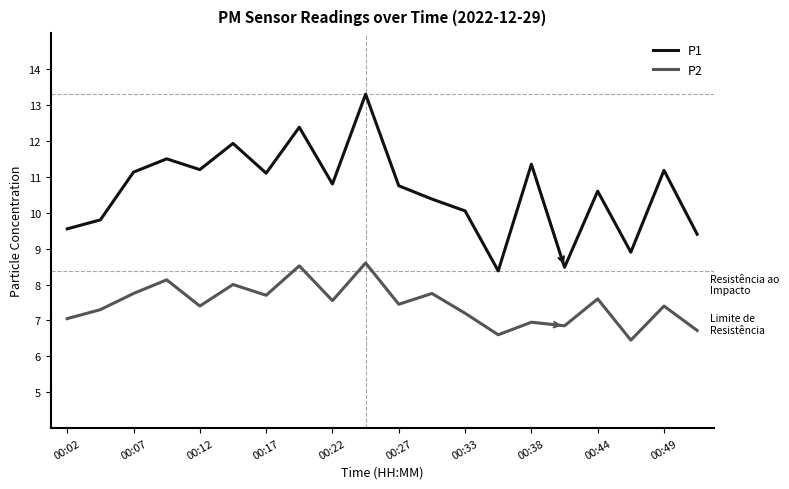

What is the greatest value displayed?

13.3